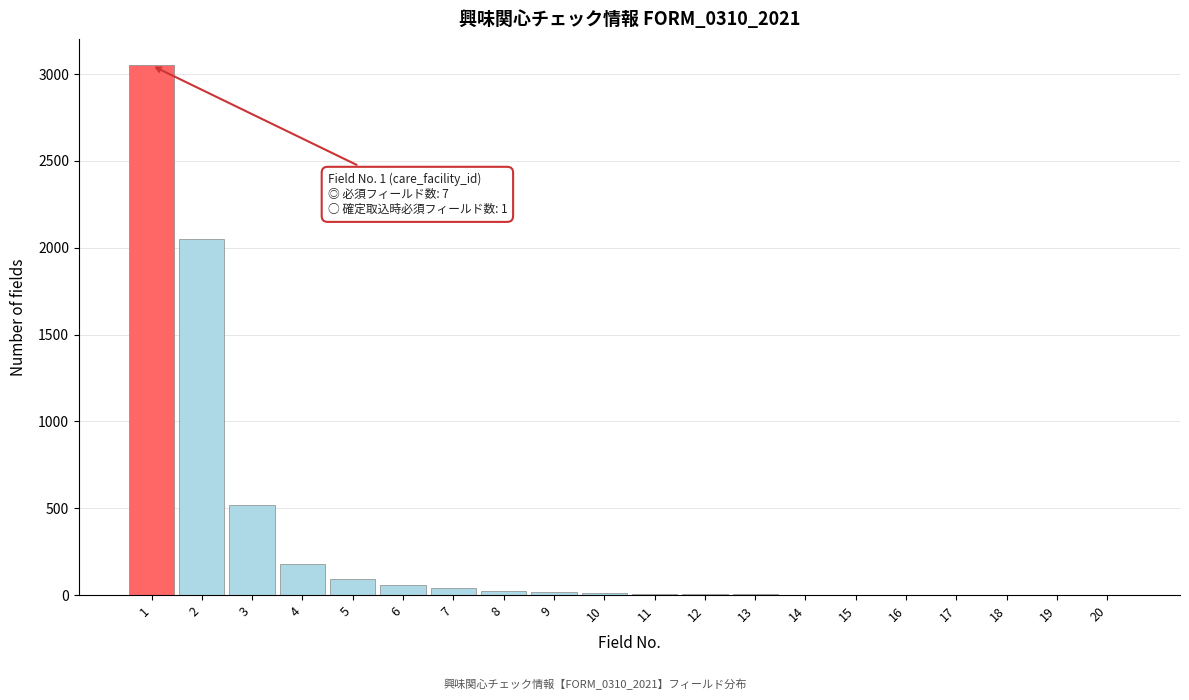

What is the sum of all values?

6074